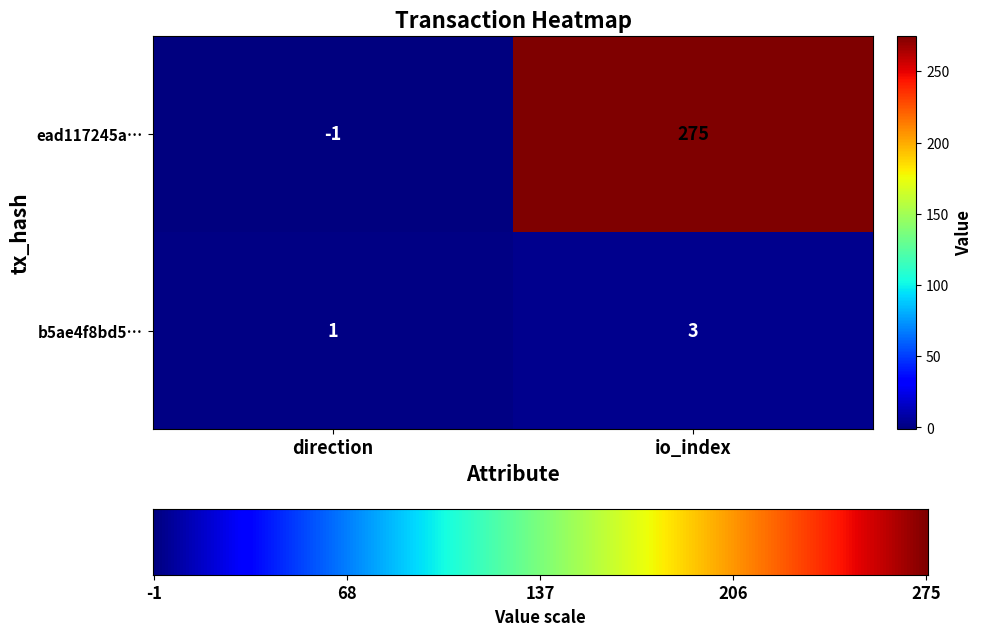

How many positive values does the ead117245a… series have?

1